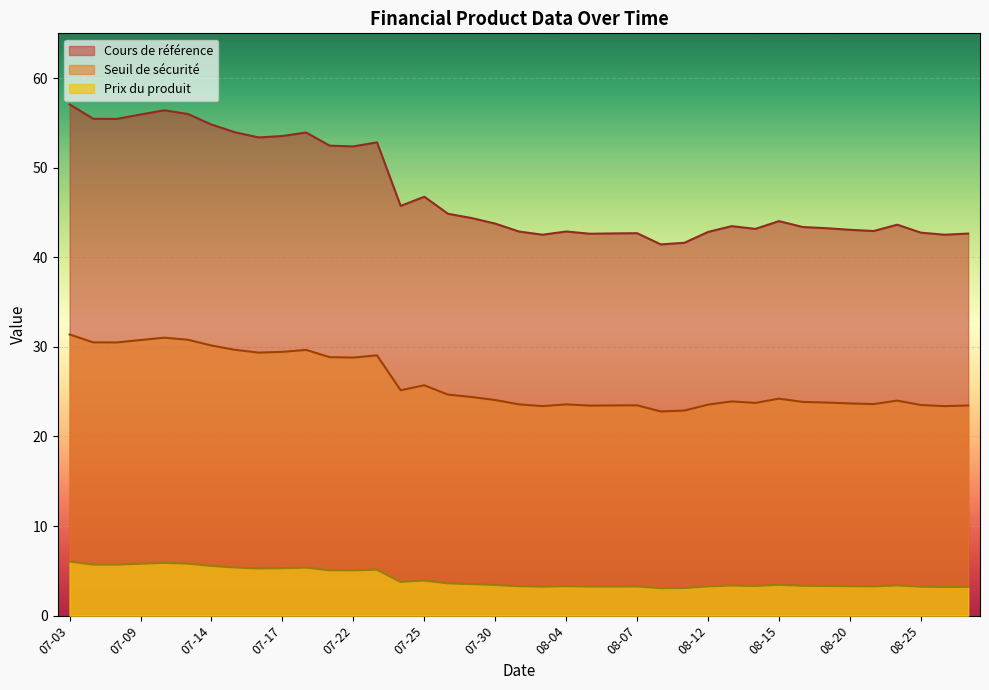

How many data points does each series have?

39